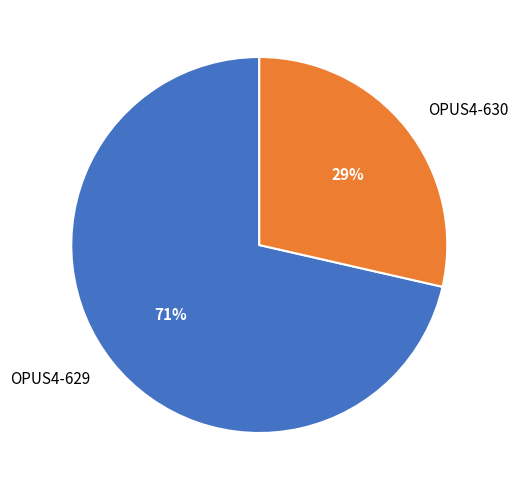

Between OPUS4-630 and OPUS4-629, which is larger?

OPUS4-629